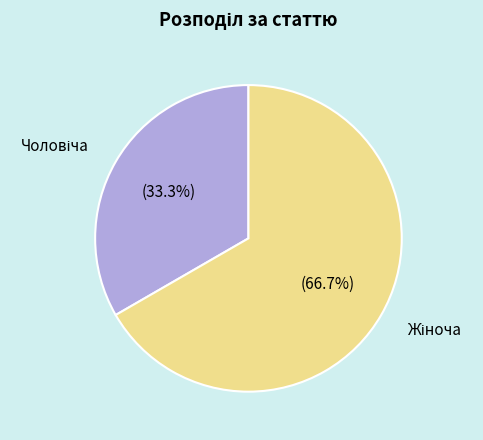

Is there any slice that represents more than half of the pie?

Yes